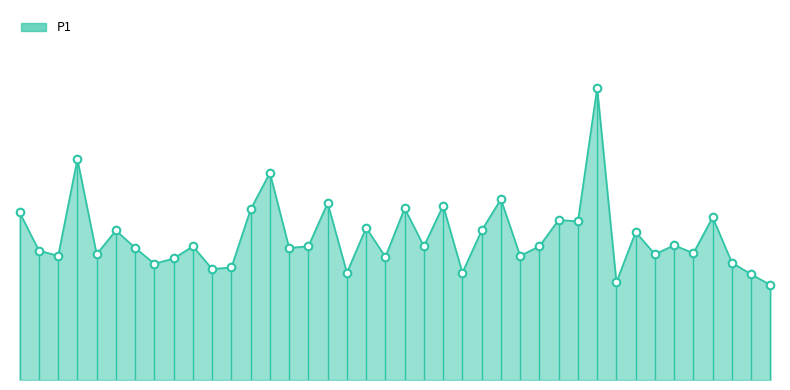

Is this an area chart (filled region under the line)?

Yes